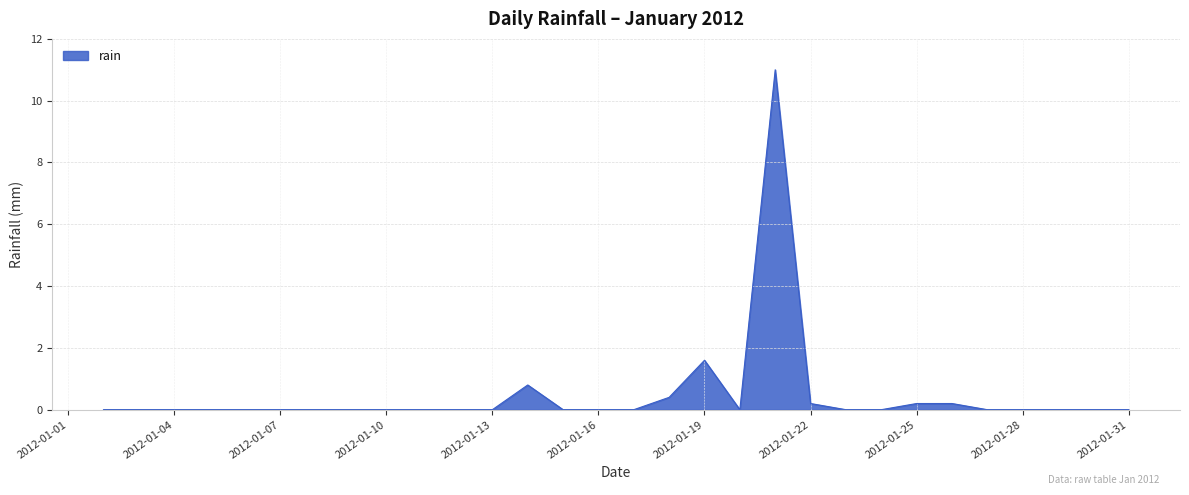

What is the sum of all values?

14.4